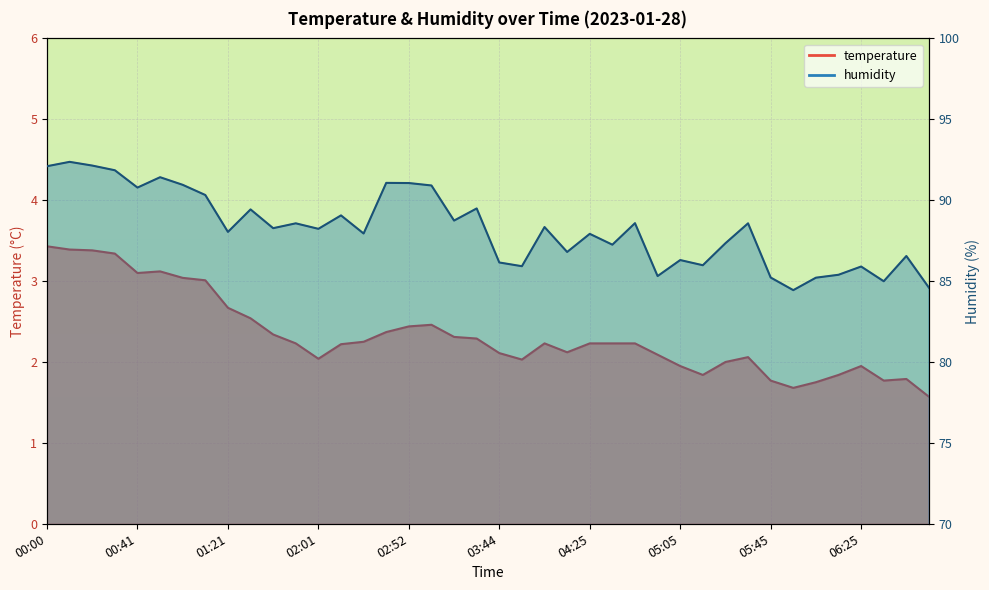

True or false: humidity has a value of 85.4 at 06:15.

True